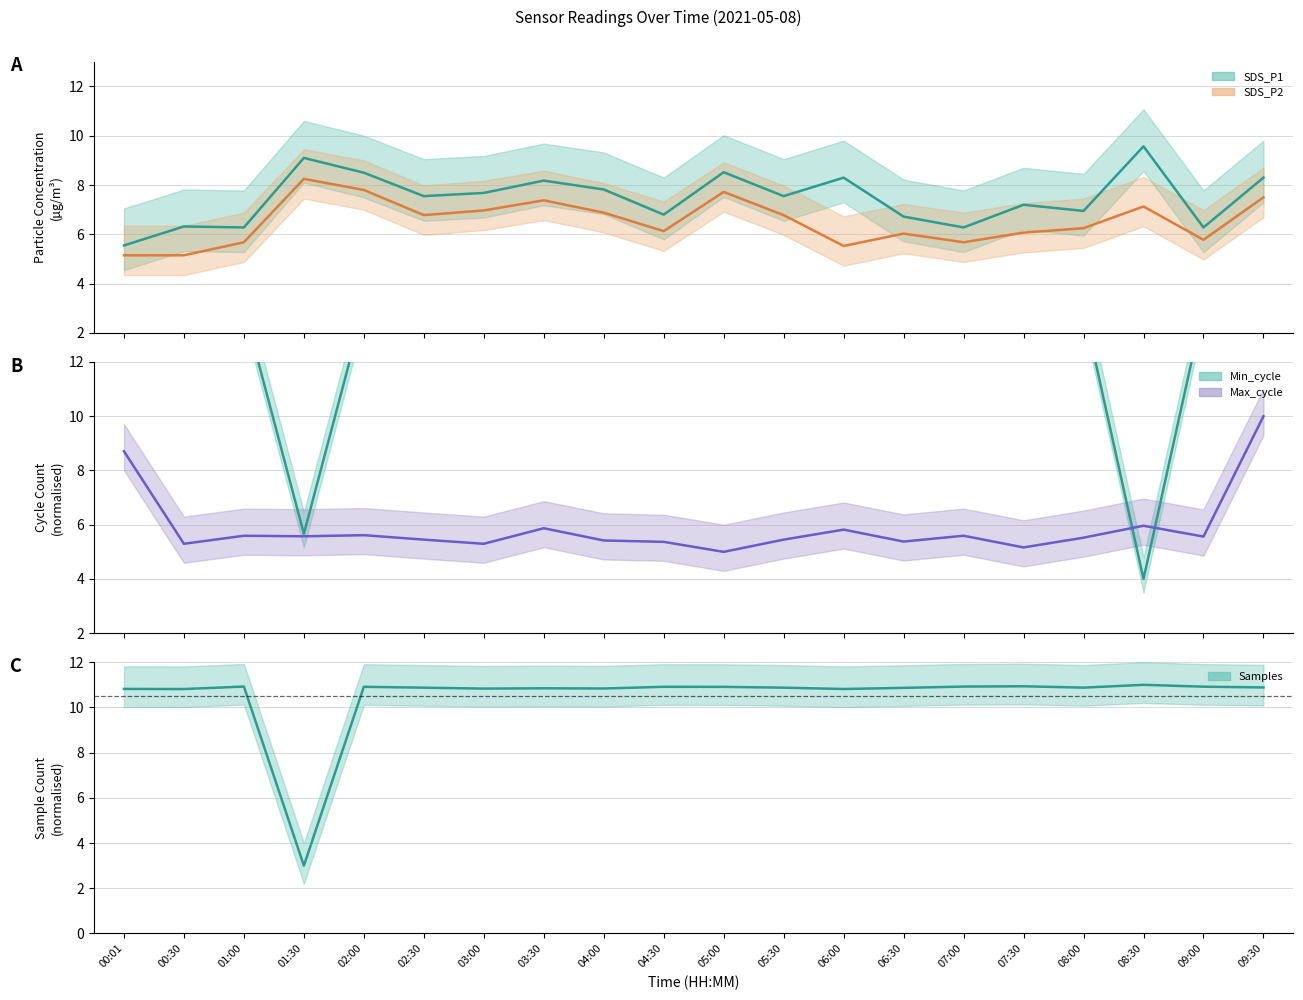

What position from the right is 05:00?

10